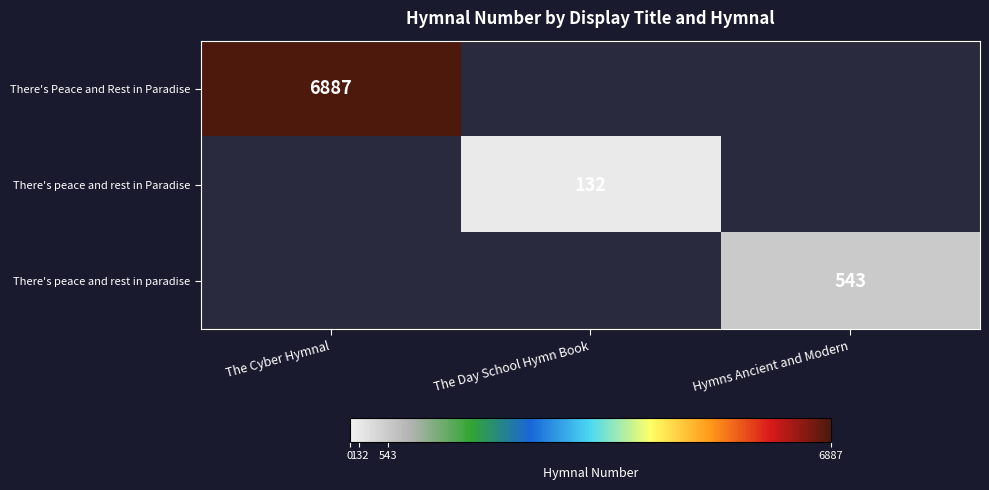

At how many categories does at least one series exceed 2517?

1